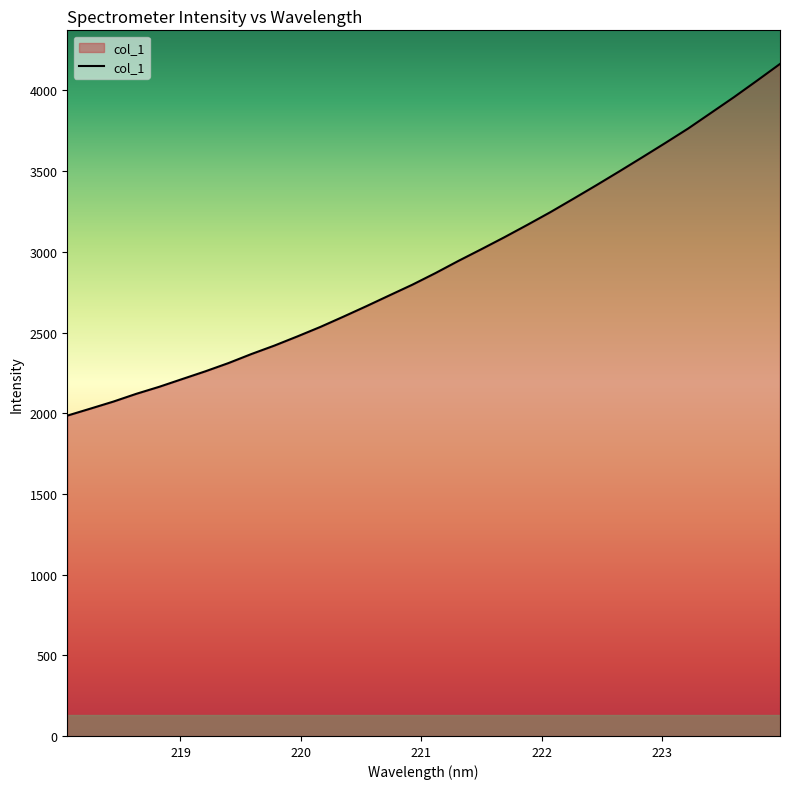

What is the greatest value displayed?

4164.6